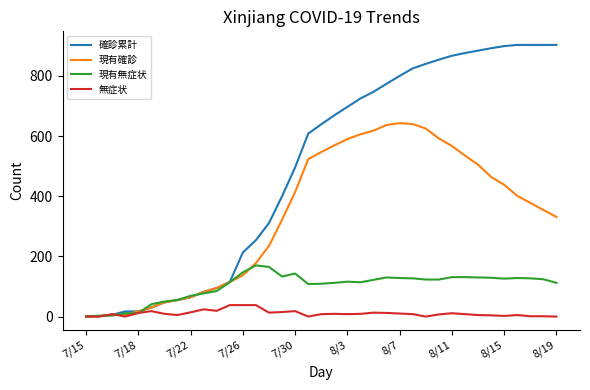

Rank the series by their average value, from lowest to highest.

無症状, 現有無症状, 現有確診, 確診累計